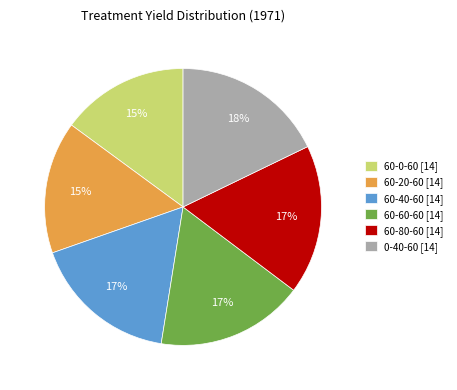

What is the ratio of the value at 60-0-60 [14] to the value at 60-40-60 [14]?

0.9